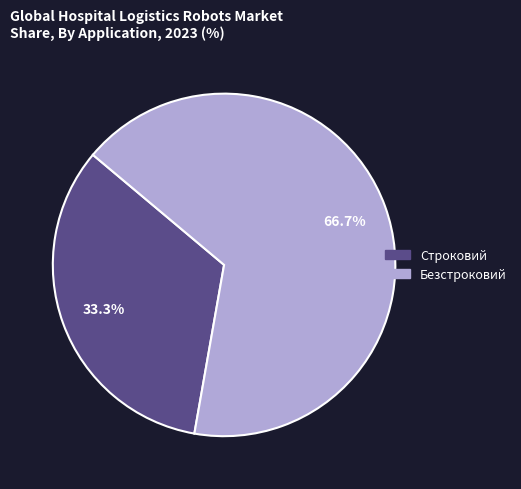

Which category has the biggest portion of the pie?

Безстроковий